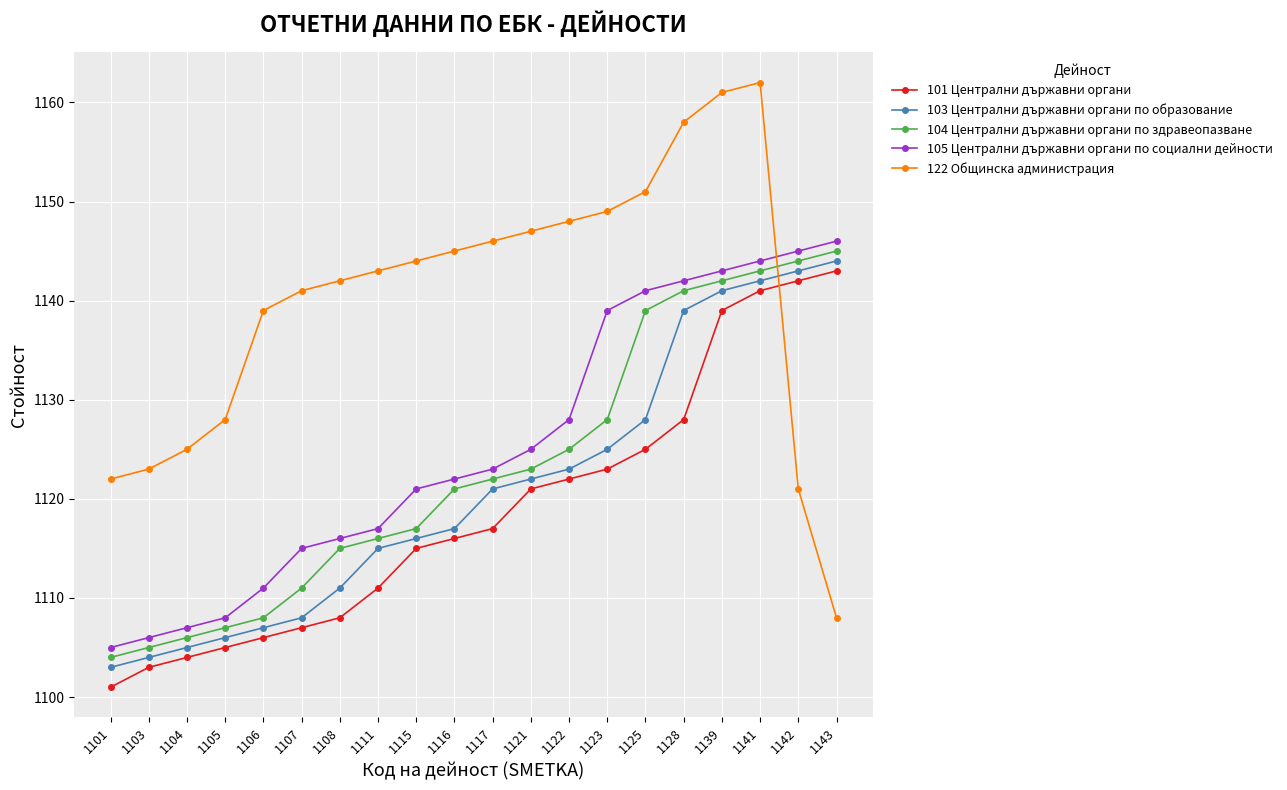

At which category does the chart reach its peak across all series?

1141